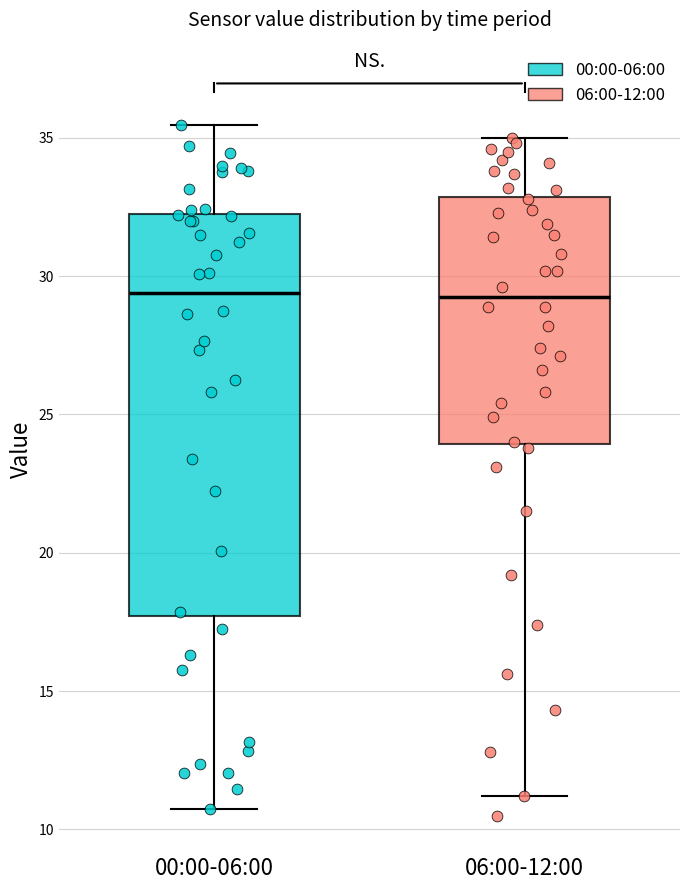

Reading left to right, read every box against the y-axis: the position of its median line, the range the box covers, and the ends of its whiskers. The values are not printed on the chart, so give them approximately, as read against the axis.

00:00-06:00: median 29.5, box 17.5 to 32.5, whiskers 10.5 to 35.5
06:00-12:00: median 29.5, box 24.0 to 33.0, whiskers 11.0 to 35.0